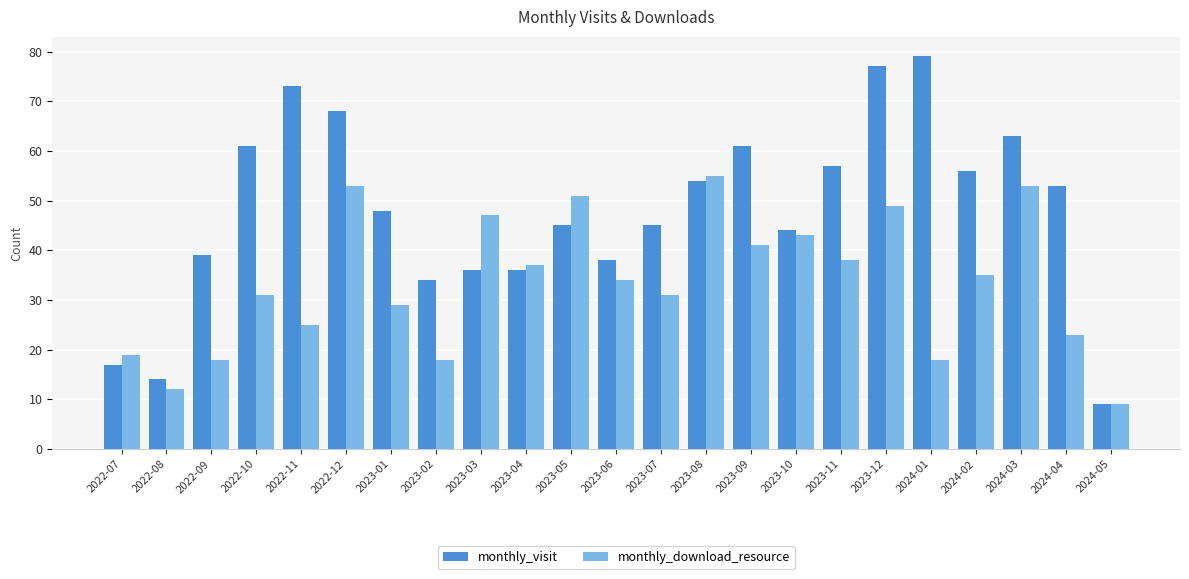

At how many categories does at least one series exceed 71?

3